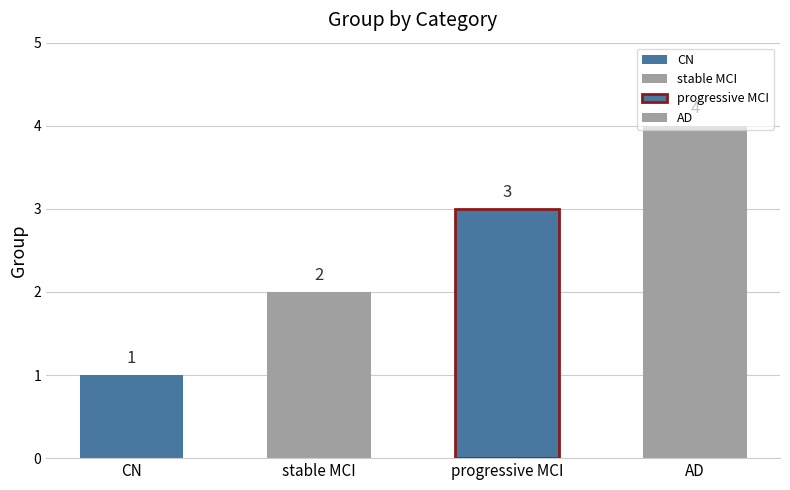

What is the difference between the second highest and second lowest values?

1